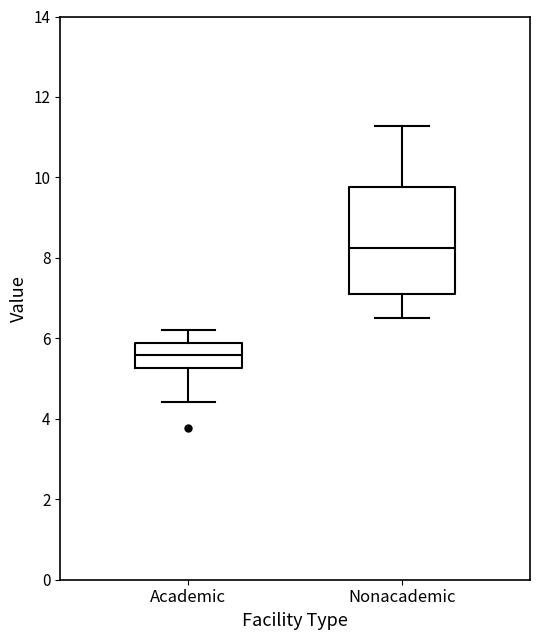

Comparing the boxes themselves (not the whiskers), which one is the tallest?

Nonacademic